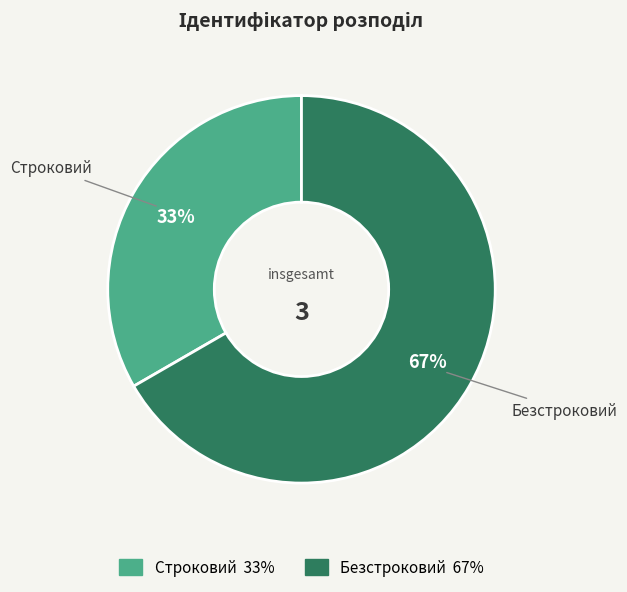

To the nearest percent, what portion does Безстроковий represent?

67%